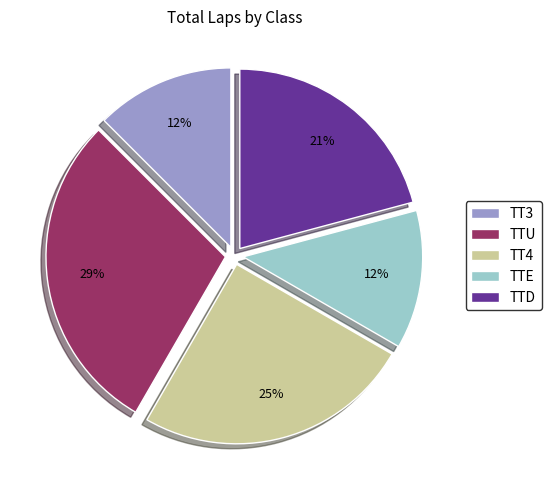

Is it true that TTU is 41% of the pie?

False